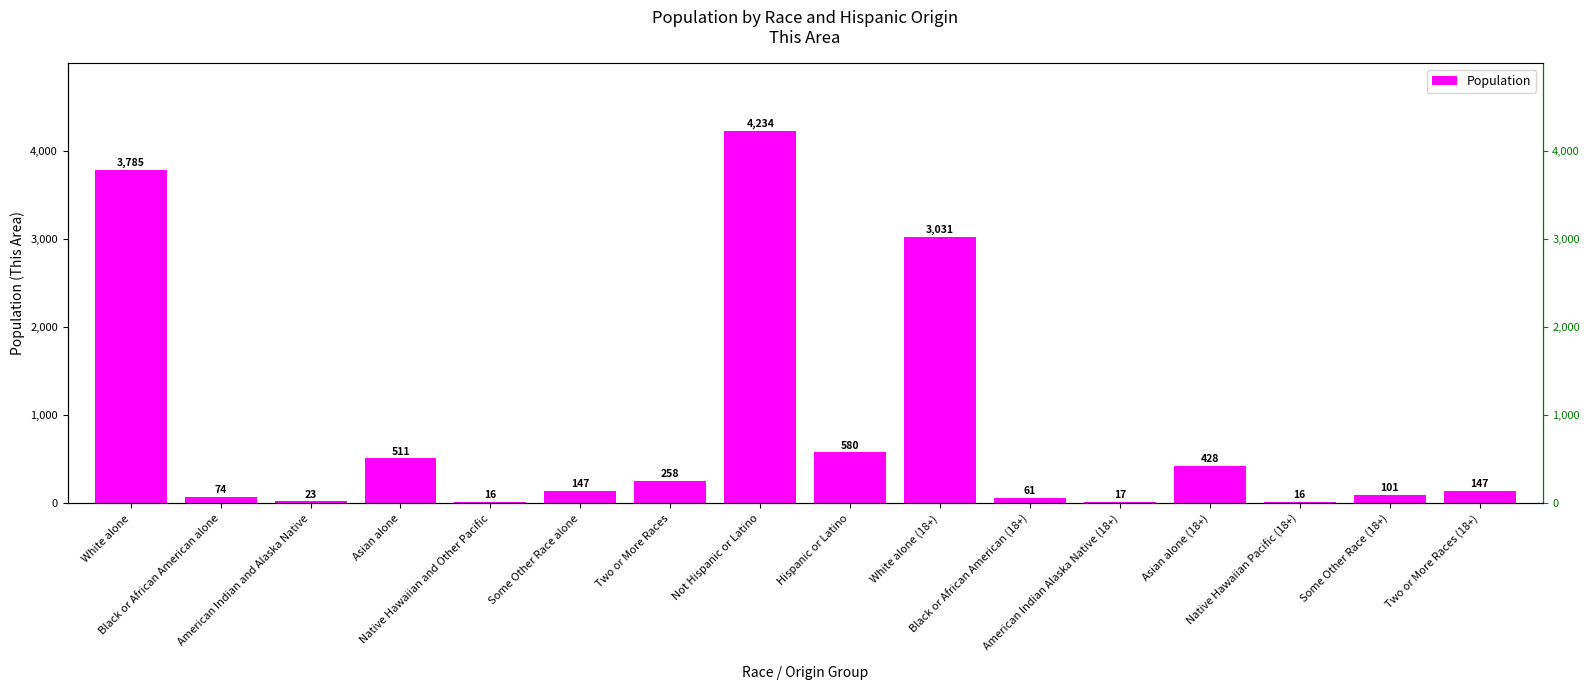

At which category does the chart reach its minimum across all series?

Native Hawaiian and Other Pacific